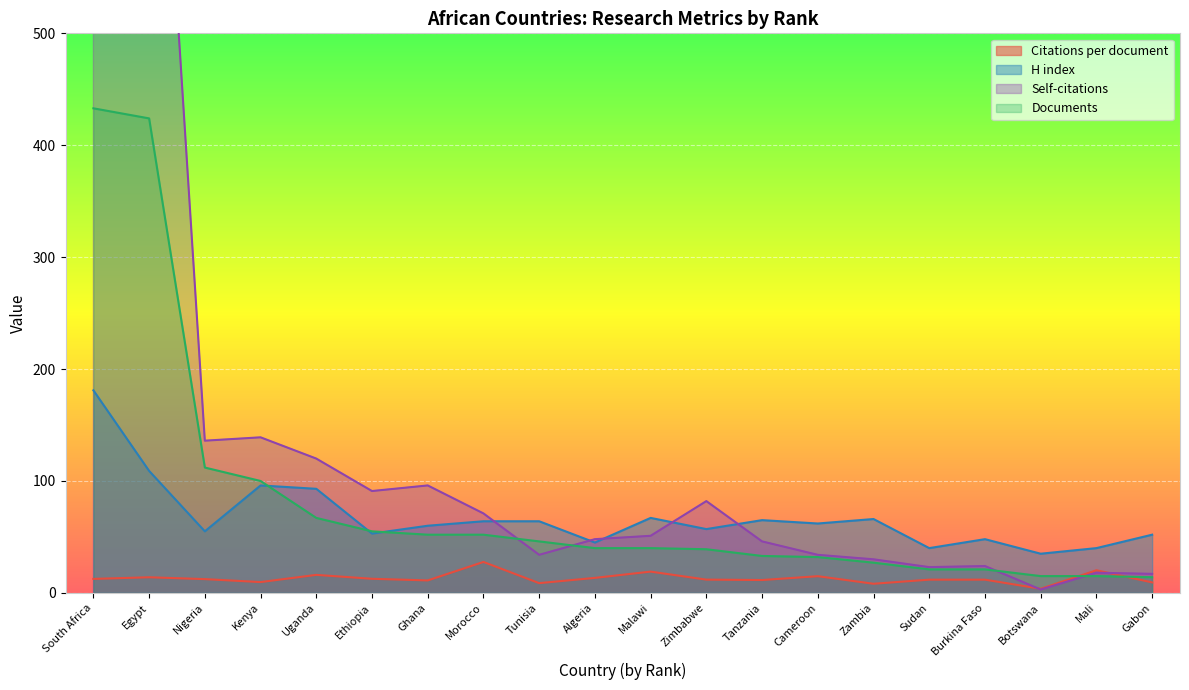

At which label does Self-citations first exceed 51?

South Africa